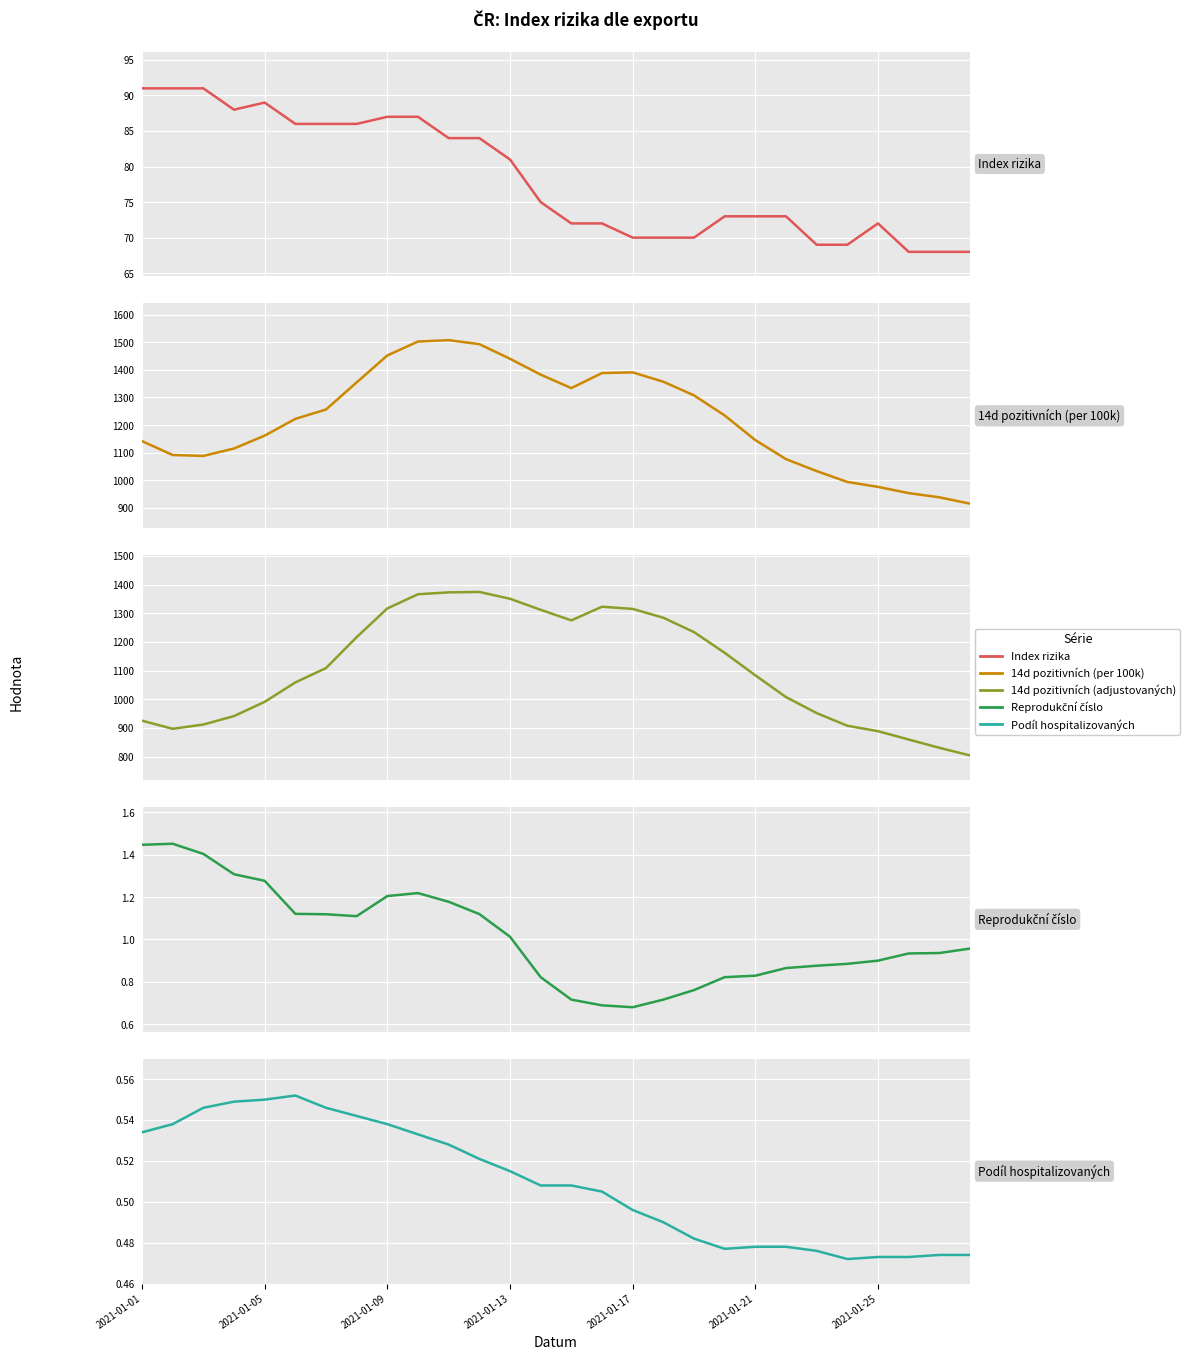

What is the spread (max minus min) of values at 23?

993.7